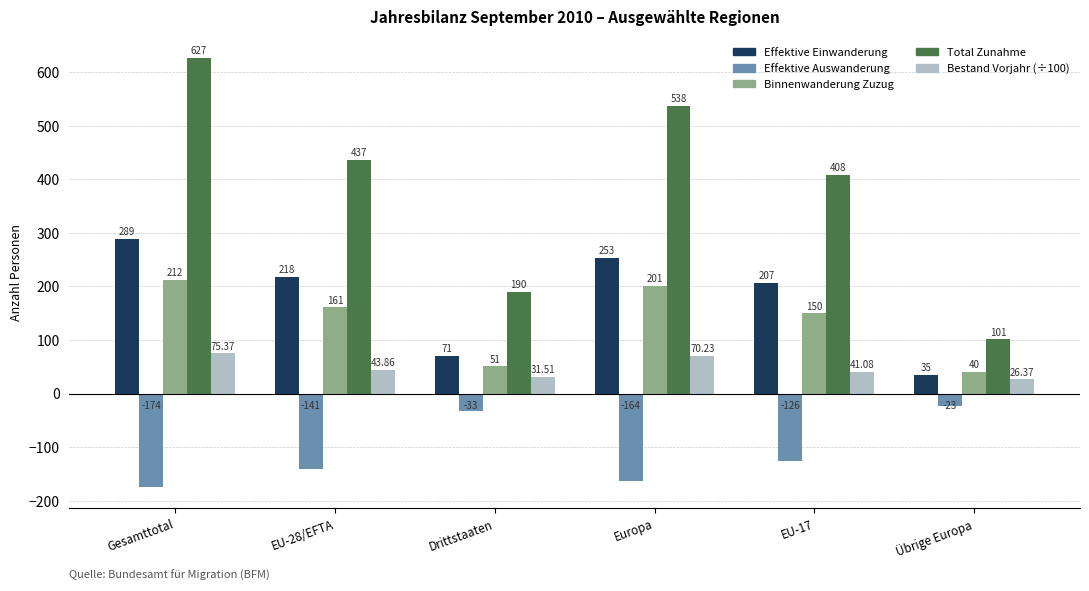

Which series has the largest total across all categories?

Total Zunahme